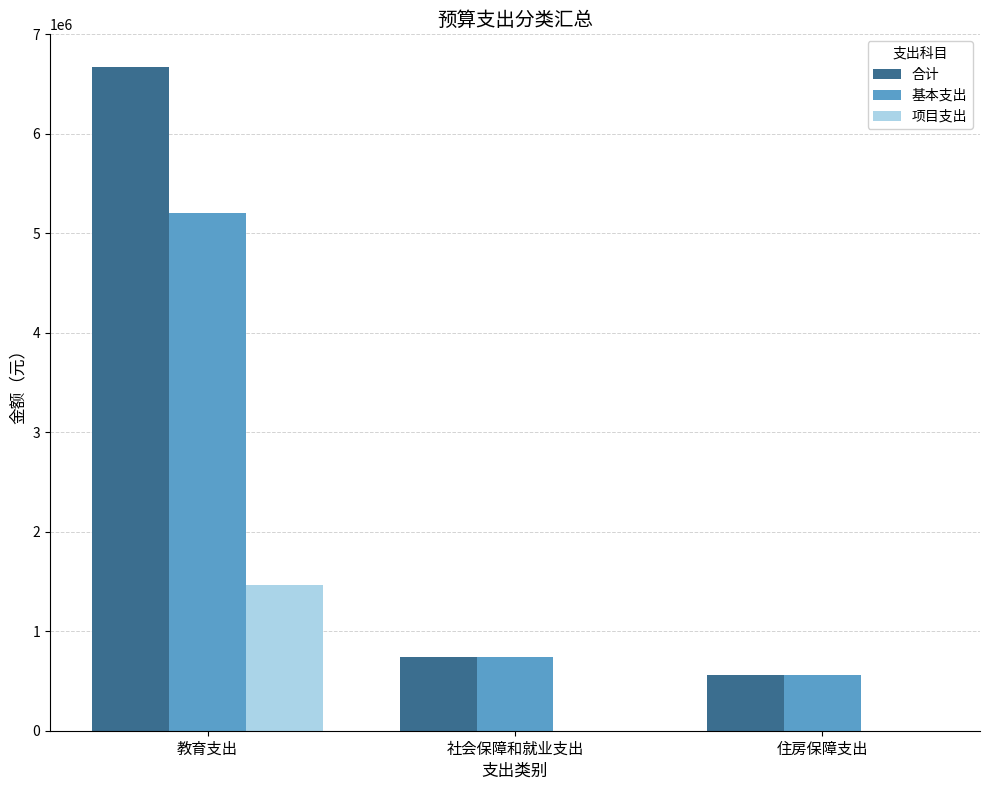

What is the sum of all 基本支出 values?

6500745.3